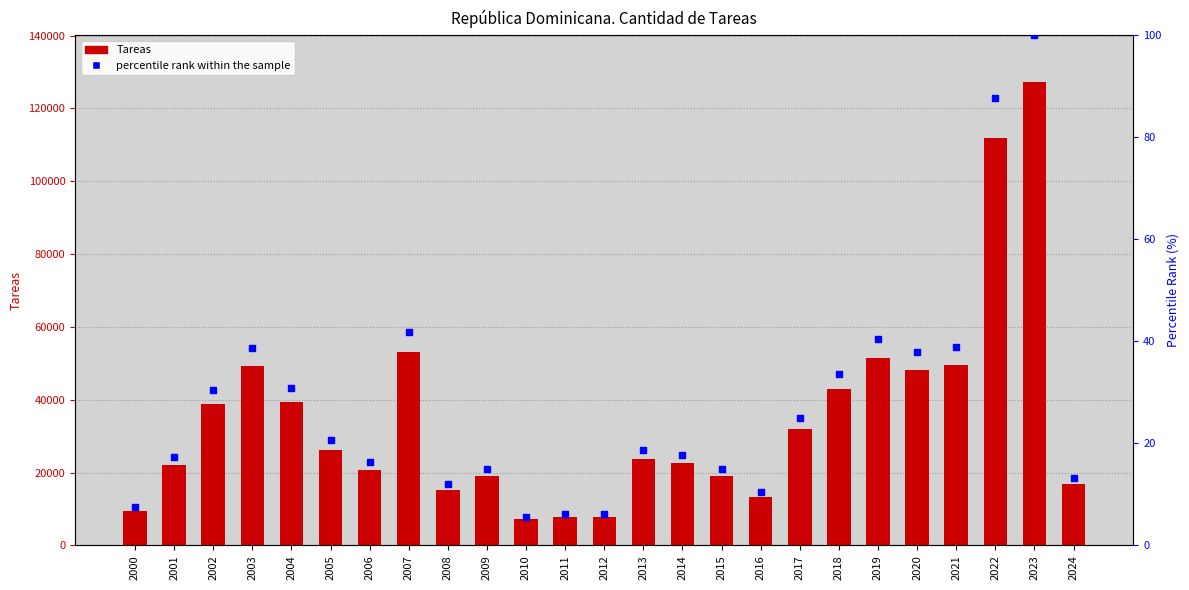

Which series has the largest total across all categories?

Tareas